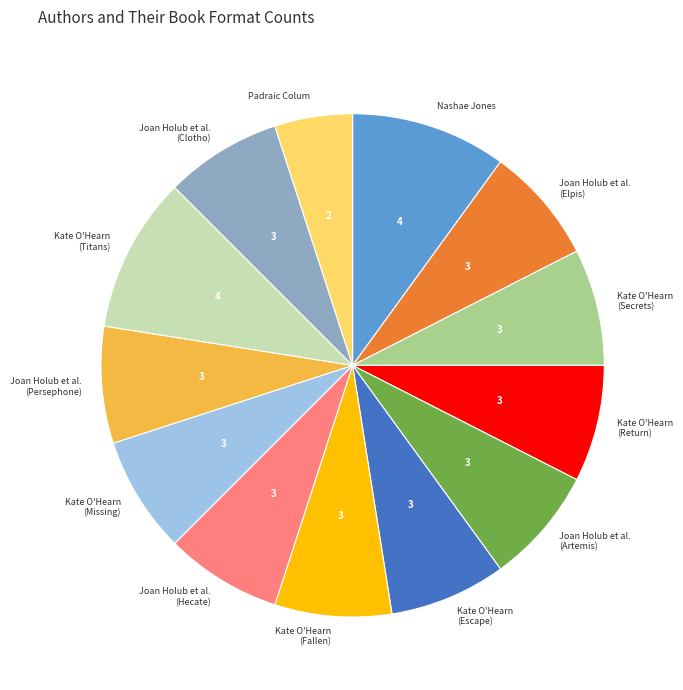

What is the smallest slice in the pie chart?

Padraic Colum